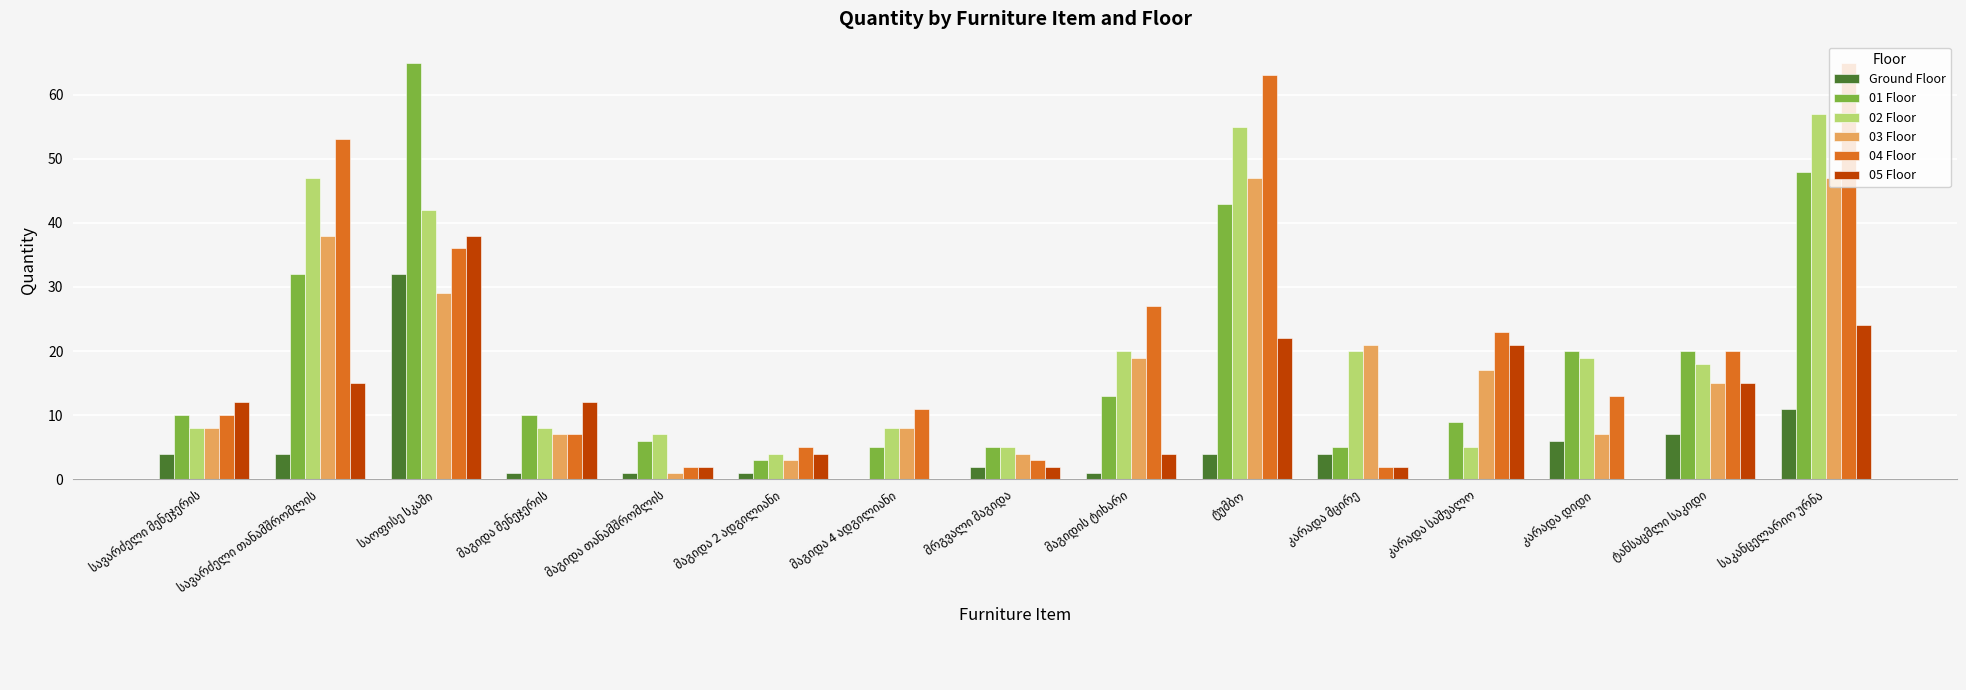

What is the maximum value shown in the chart?

65